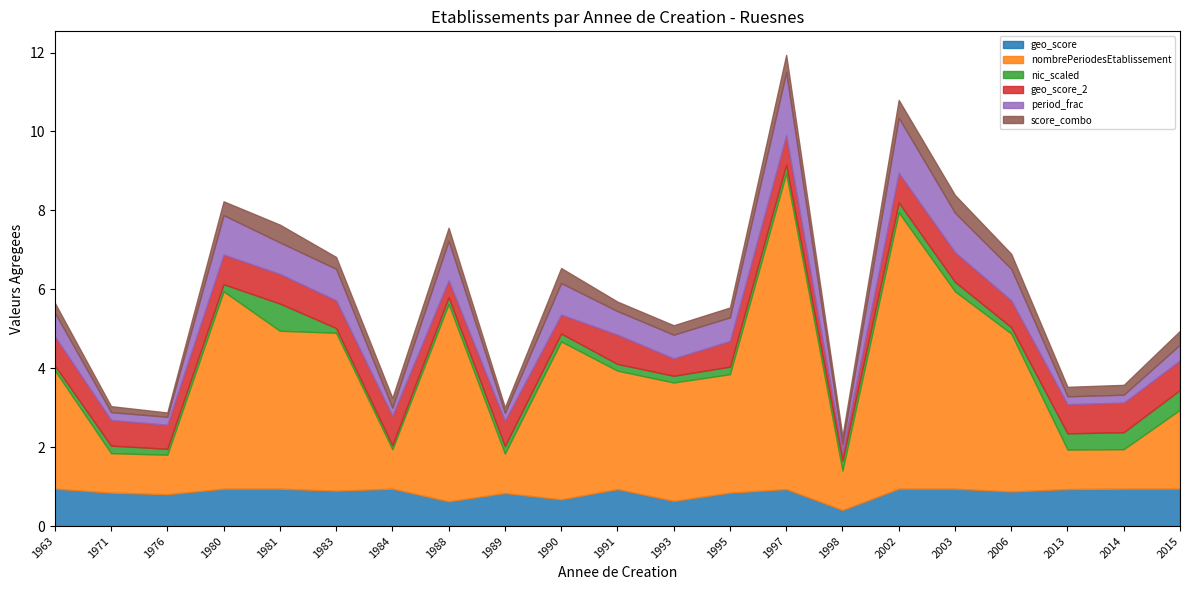

What value does the score_combo series have at 1981?

0.5